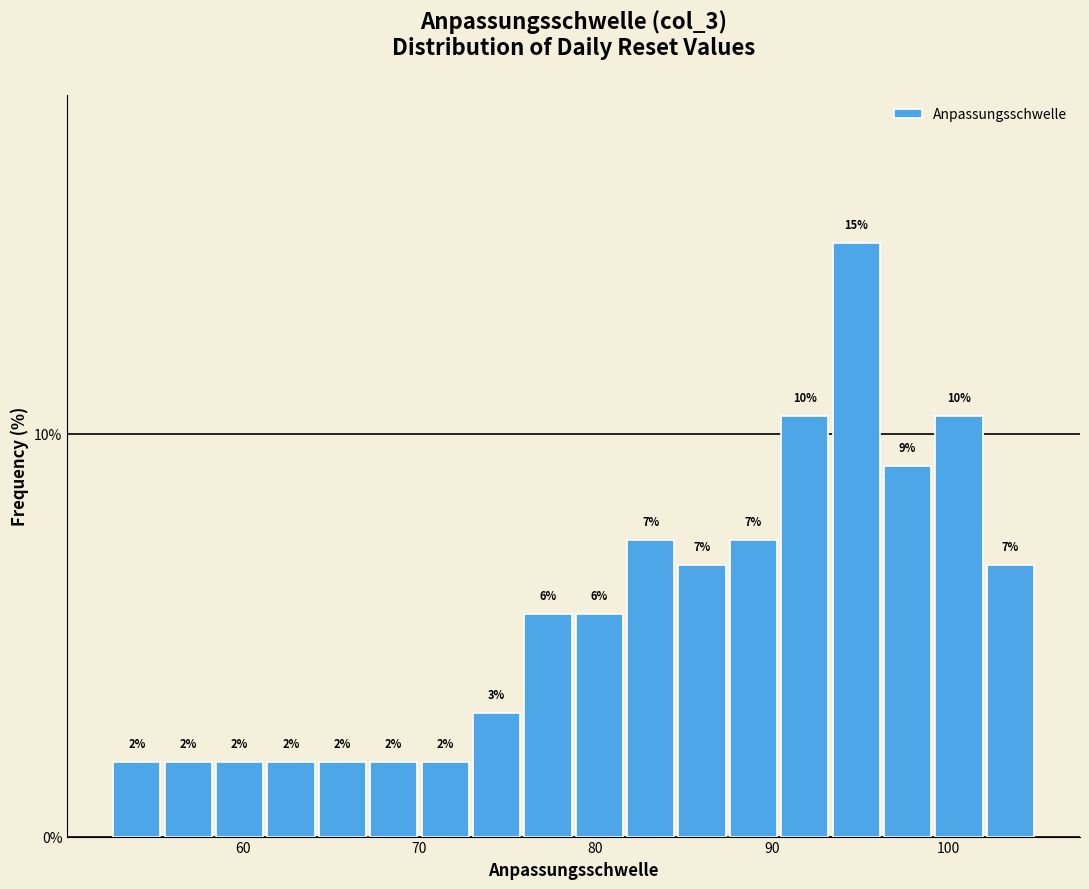

Around what value on the x-axis is the tallest bar? Give the approximate position of its centre, as read against the axis.

95